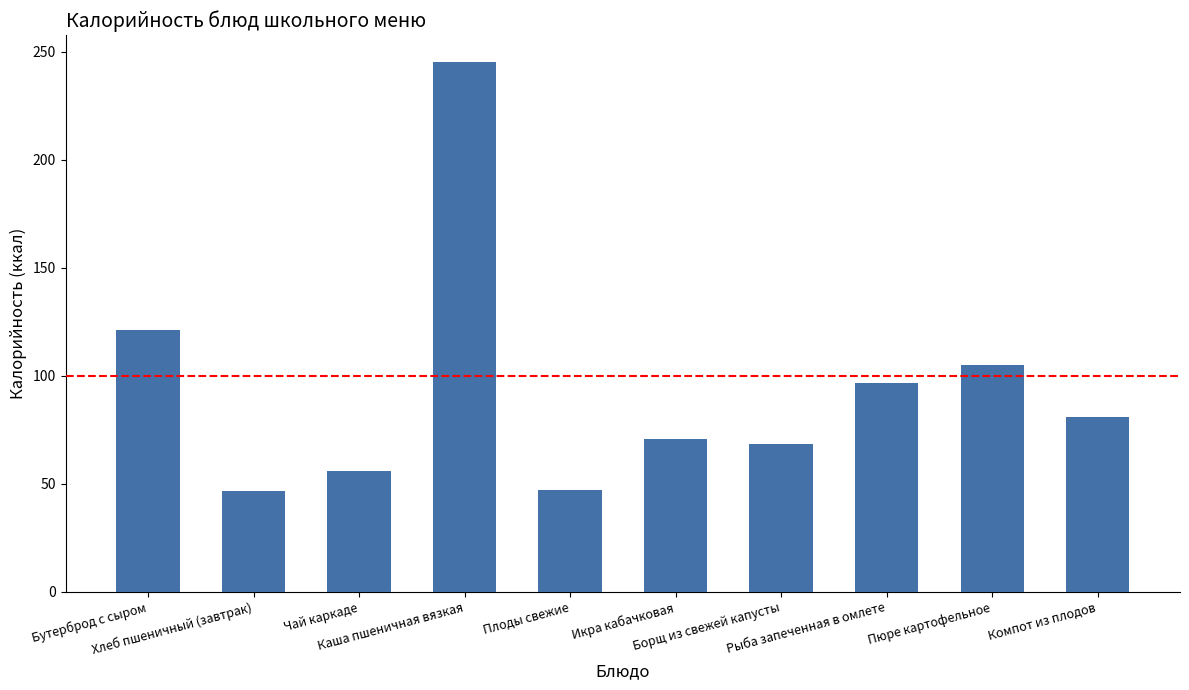

What is the ratio of the value at Пюре картофельное to the value at Рыба запеченная в омлете?

1.1